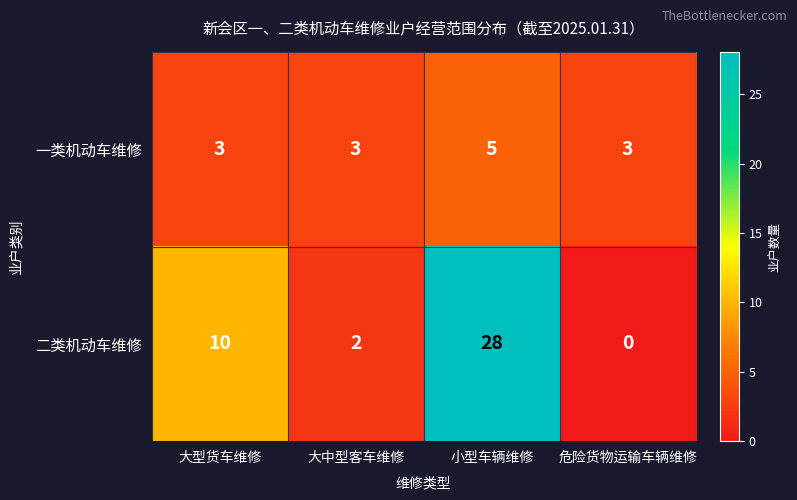

What is the approximate value of 一类机动车维修 at 大型货车维修?

3